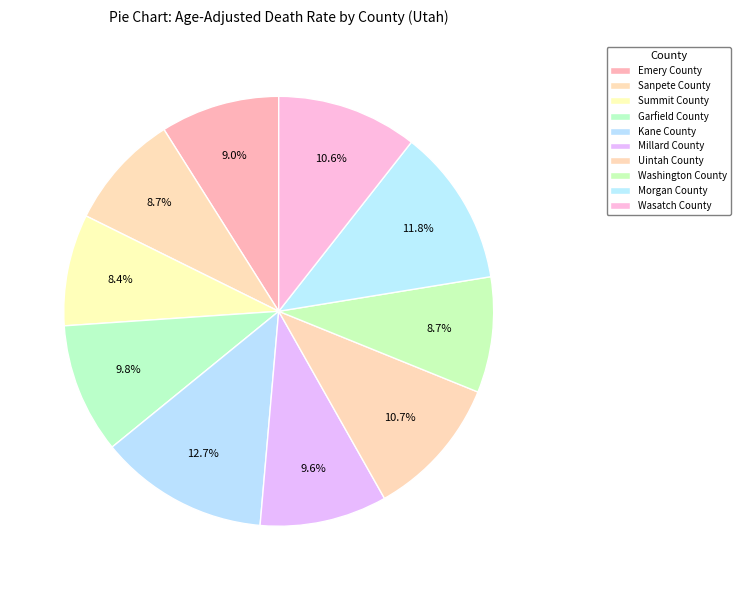

How many segments does this pie chart have?

10